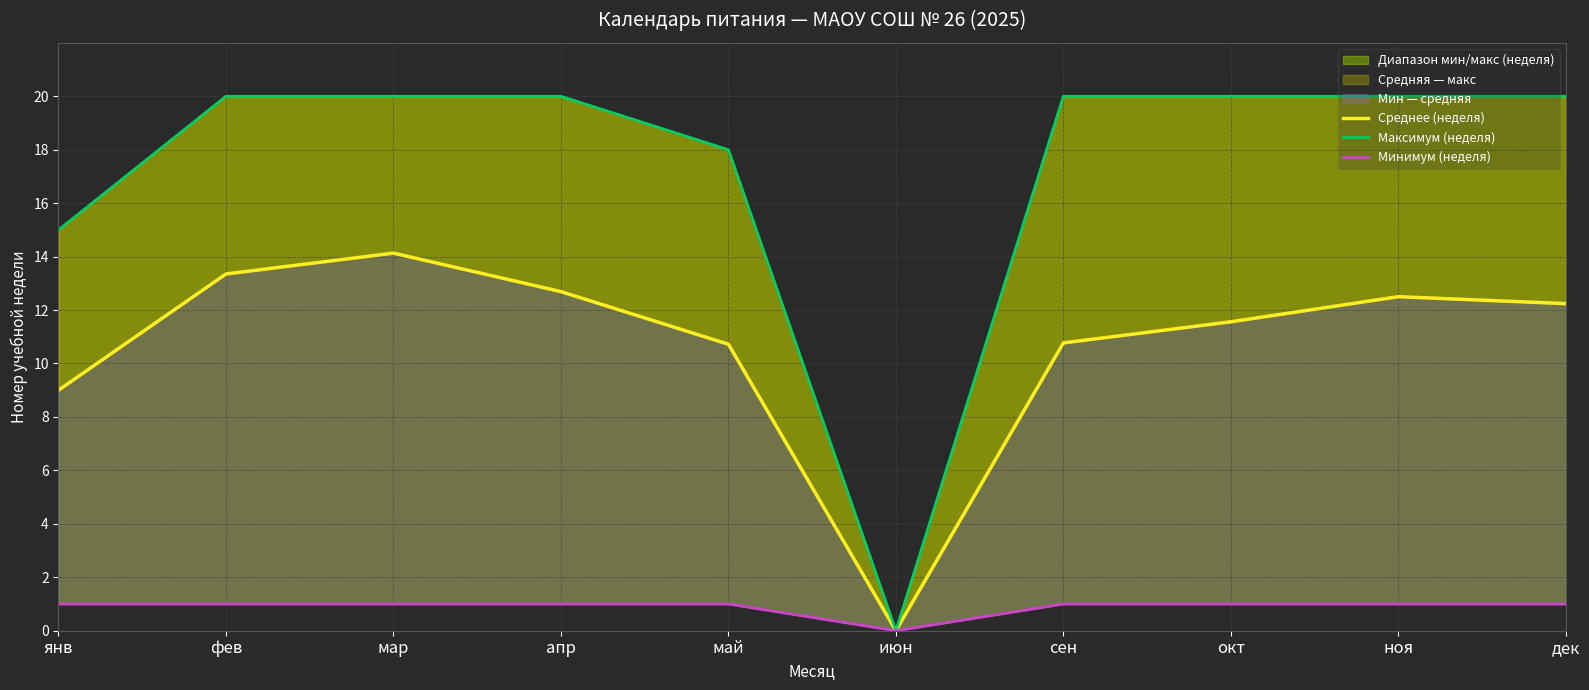

Which series has the largest total across all categories?

Максимум (неделя)